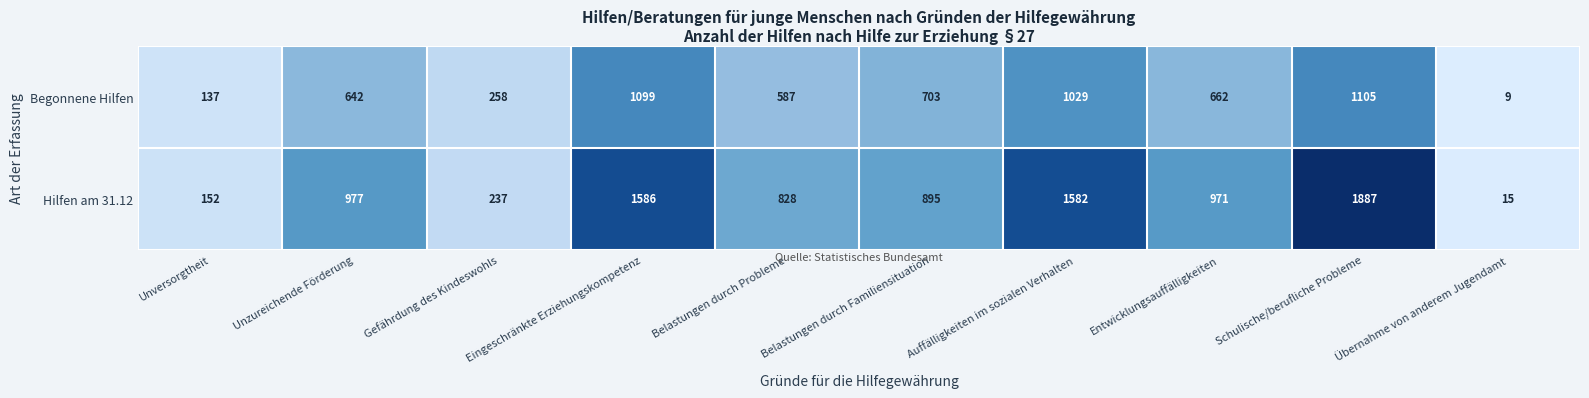

Which series has the largest total across all categories?

Hilfen am 31.12